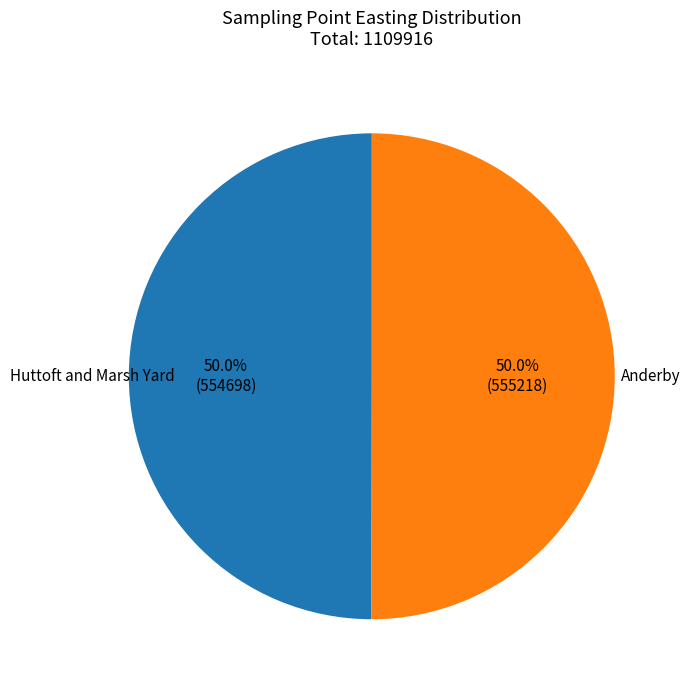

Is it true that Huttoft and Marsh Yard is 50% of the pie?

True